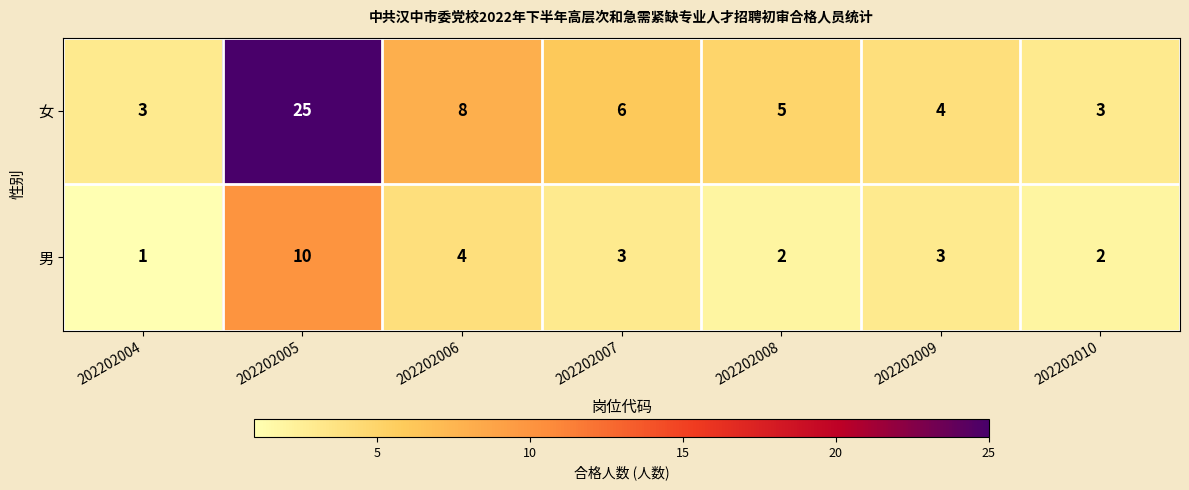

What is the spread (max minus min) of values at 202202006?

4